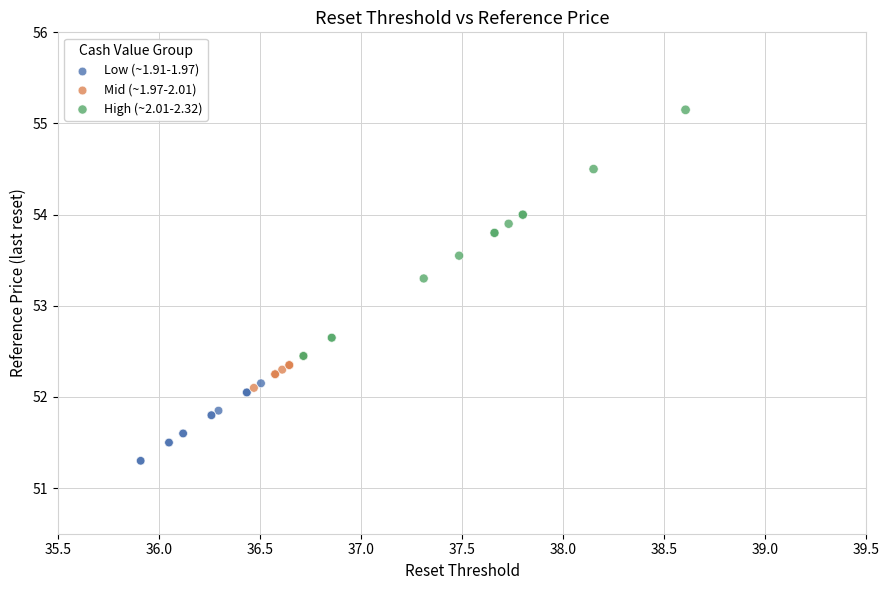

Which series has the largest Y range (max minus min)?

High (~2.01-2.32)